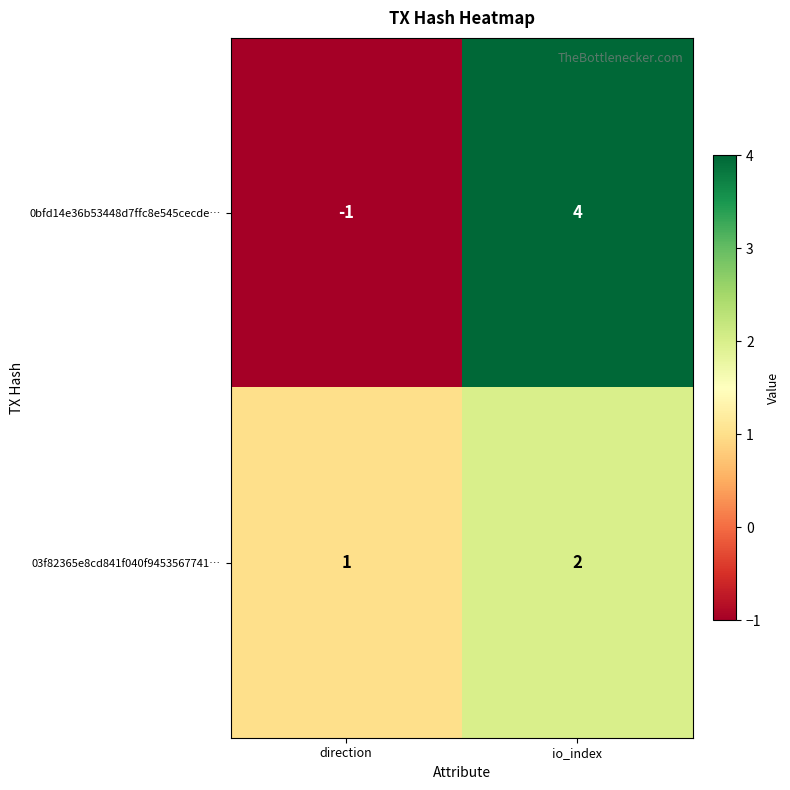

What is the smallest value displayed?

-1